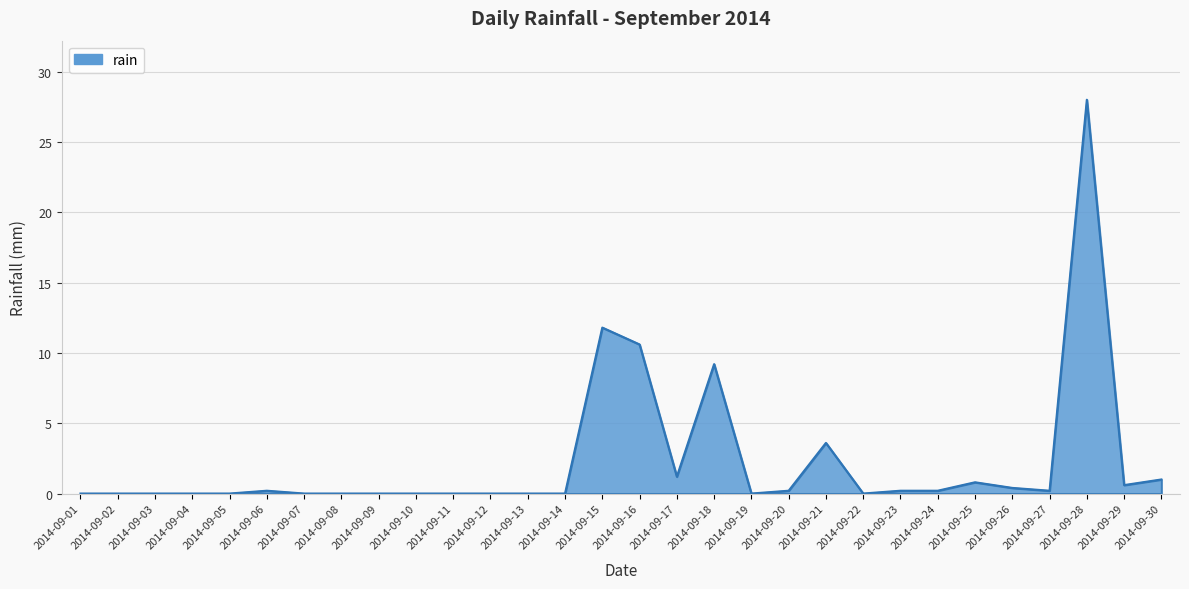

Does the chart have visible grid lines?

Yes